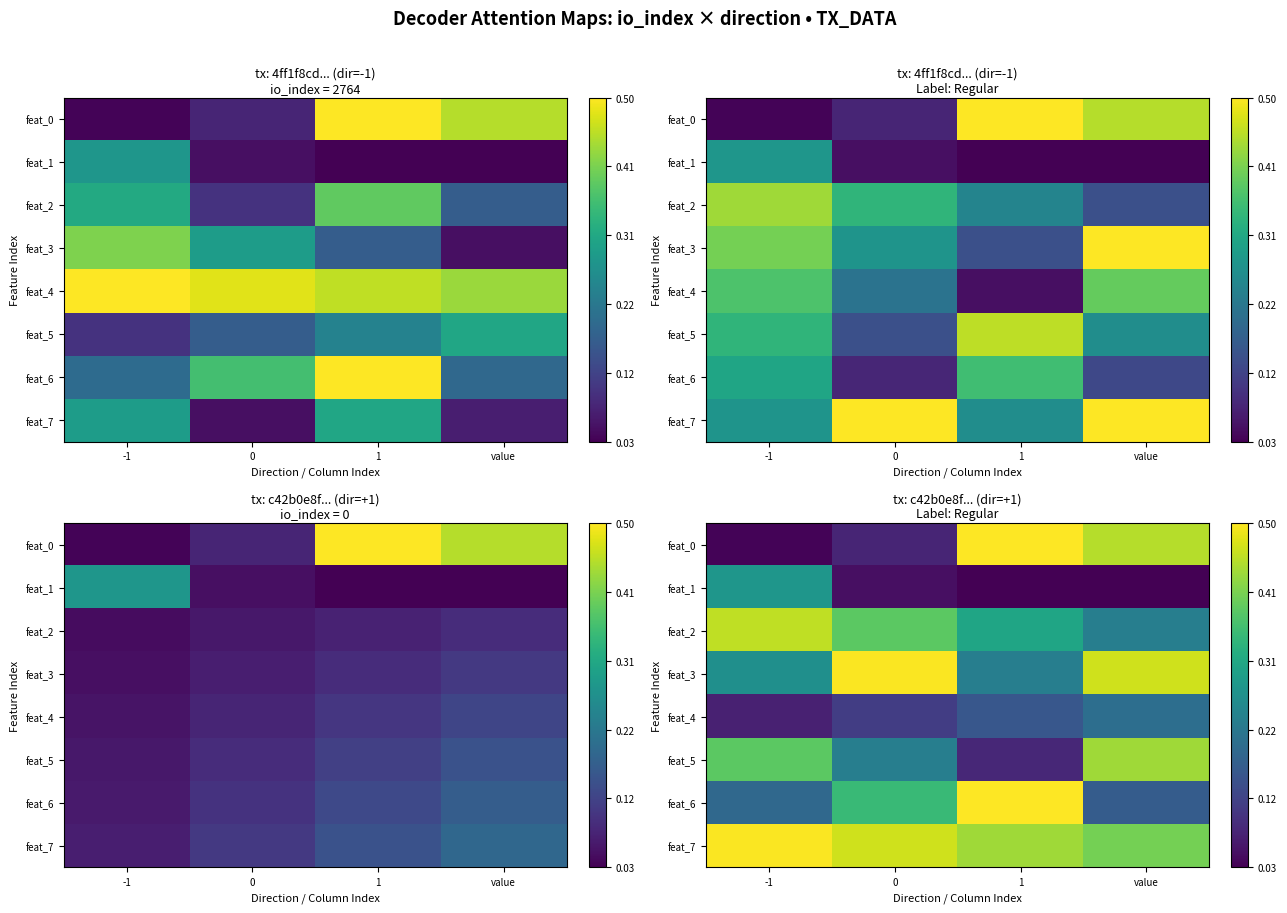

What is the difference between the feat_7 values at 1 and -1?

0.1